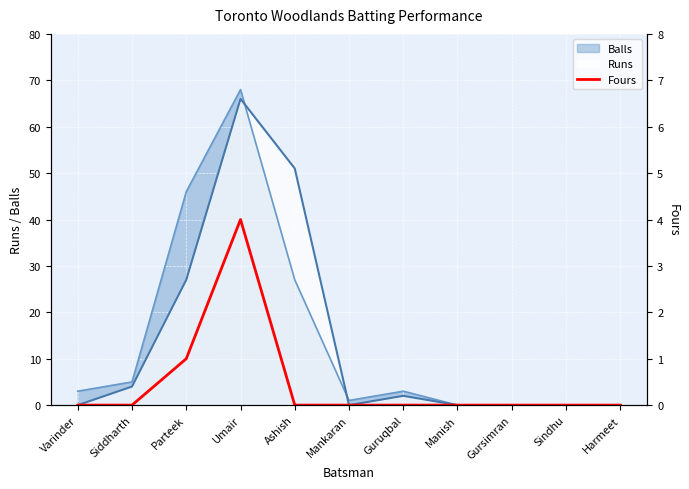

True or false: Balls has a value of 0 at Manish.

True